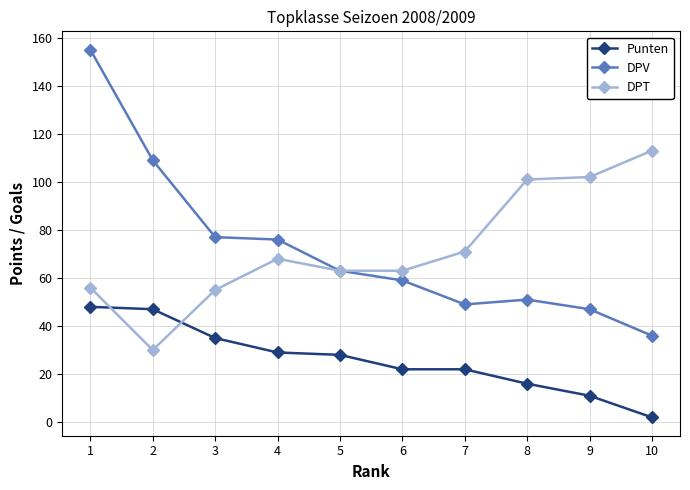

What is the difference between the DPV values at 6 and 2?

50